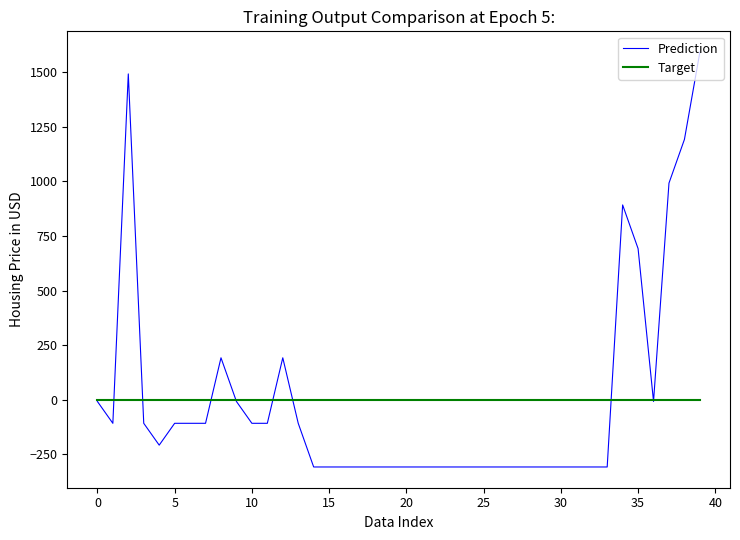

List the series in order of their peak value, lowest first.

Target, Prediction